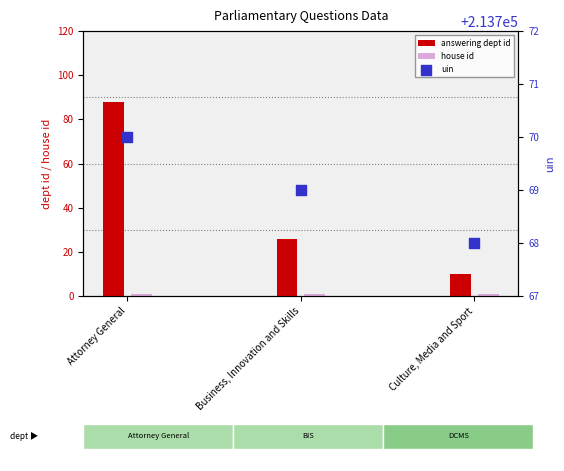

Which series contains the highest Y value?

uin